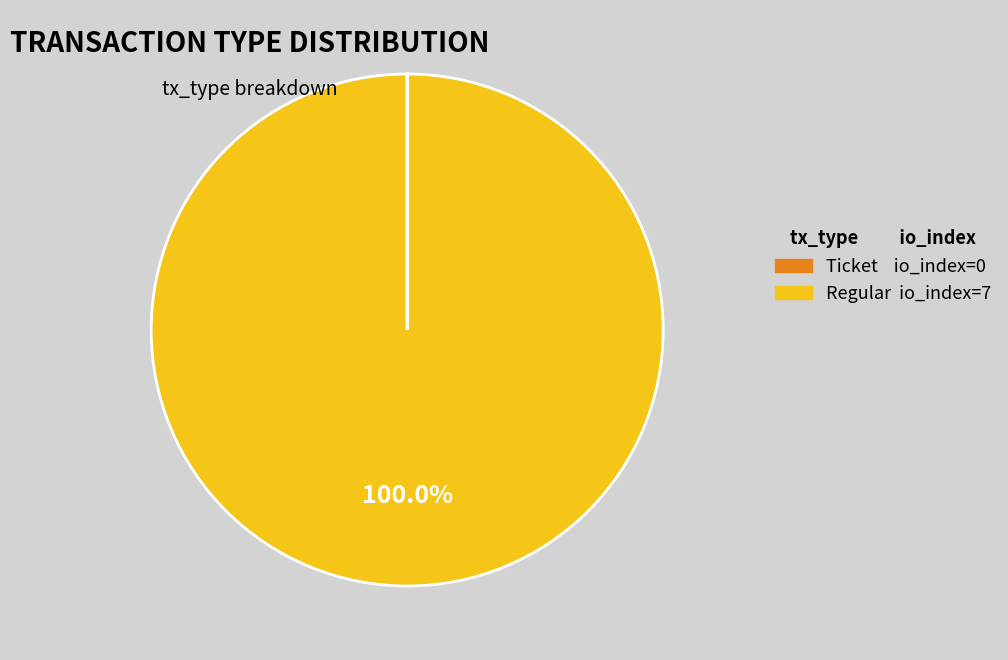

Is there any slice that represents more than half of the pie?

Yes